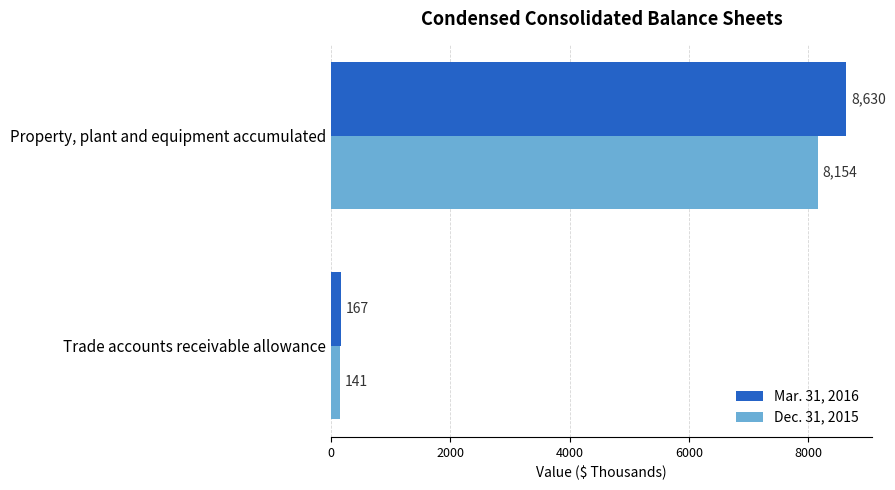

Which category has the highest value in the Mar. 31, 2016 series?

Property, plant and equipment accumulated